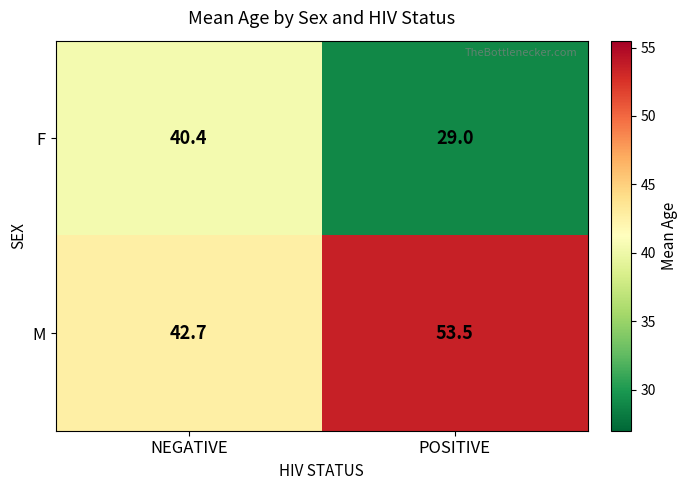

List the series in order of their peak value, highest first.

M, F